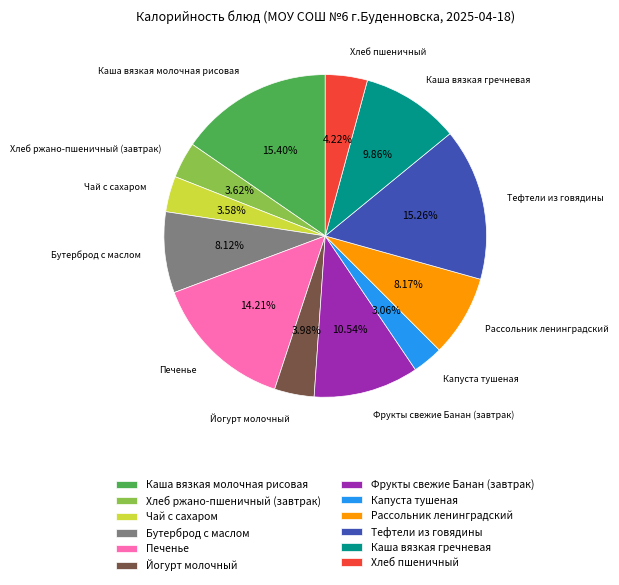

Which has a higher value, Тефтели из говядины or Фрукты свежие Банан (завтрак)?

Тефтели из говядины